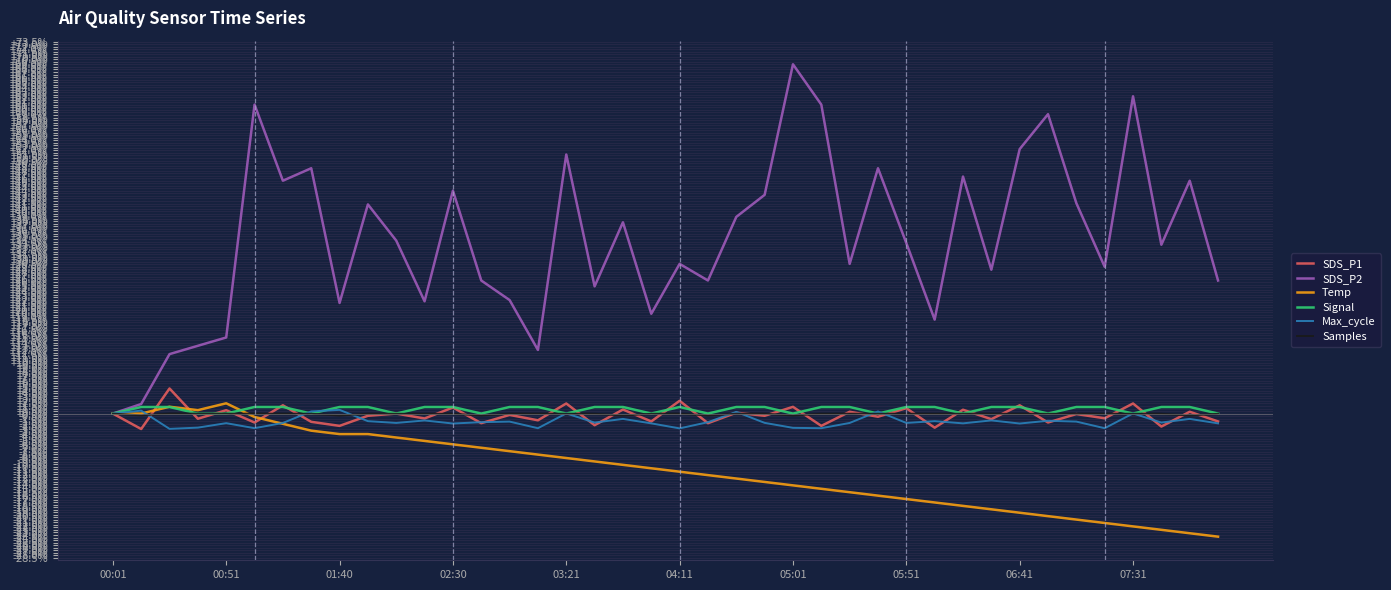

Count the number of categories in the chart.

40